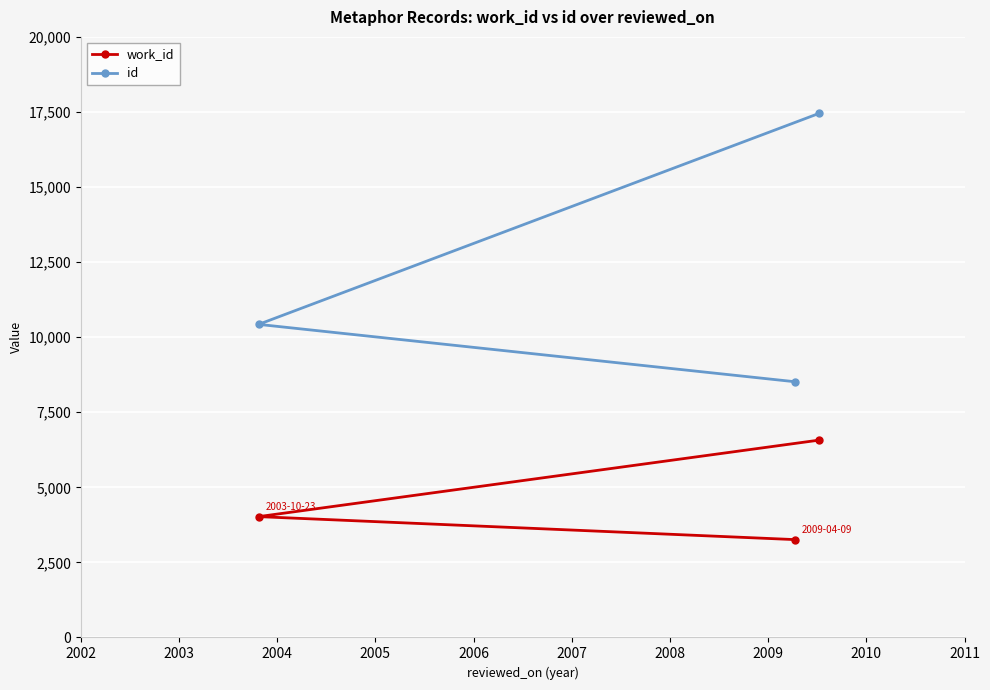

What is the minimum value shown in the chart?

3259